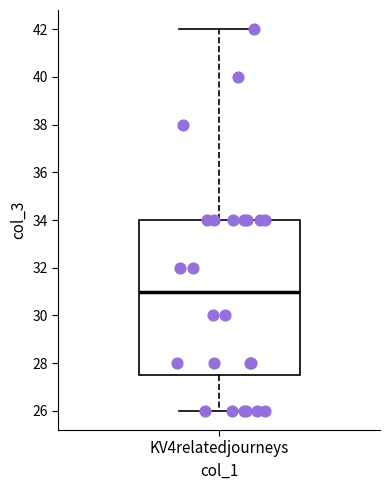

Read this box plot against the y-axis: the position of the median line, the range covered by the box, and the ends of both whiskers. The values are not printed on the chart, so give them approximately, as read against the axis.

median 31.0, box 27.6 to 34.0, whiskers 26.0 to 42.0